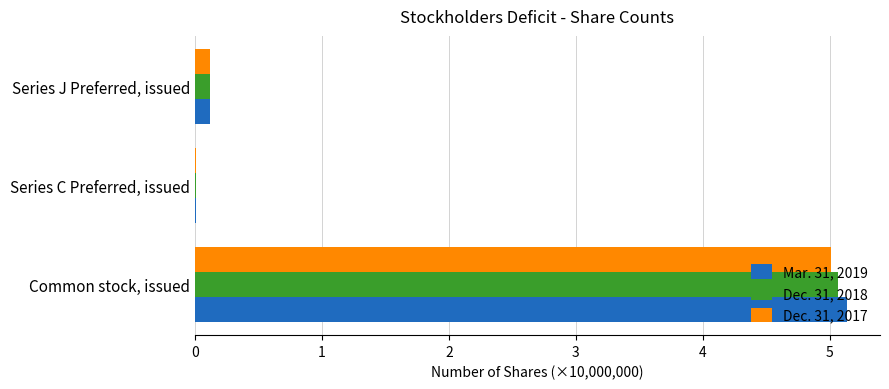

What is the total value across all series at Common stock, issued?

15.2